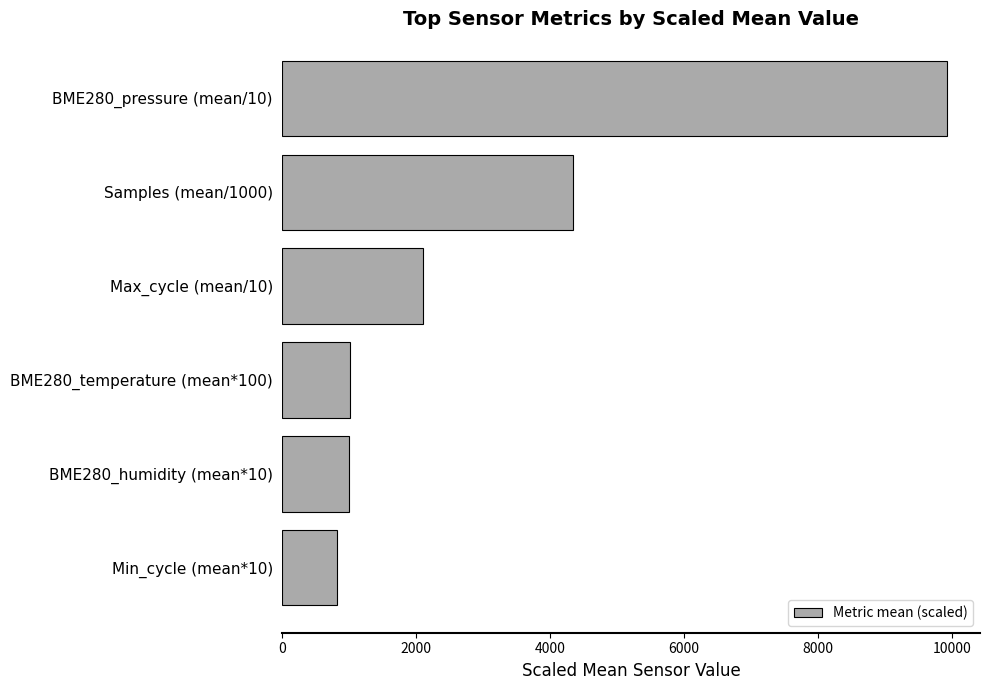

What is the difference between the maximum and minimum values?

9111.0